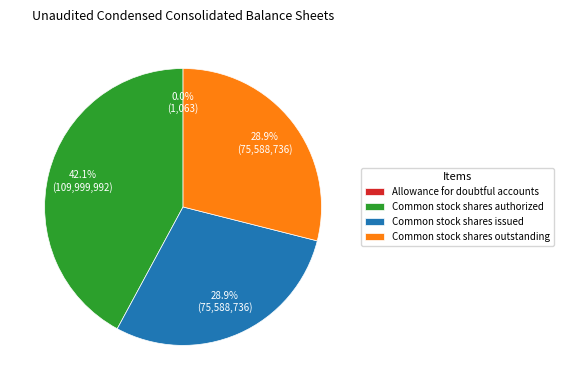

Which category has the biggest portion of the pie?

Common stock shares authorized